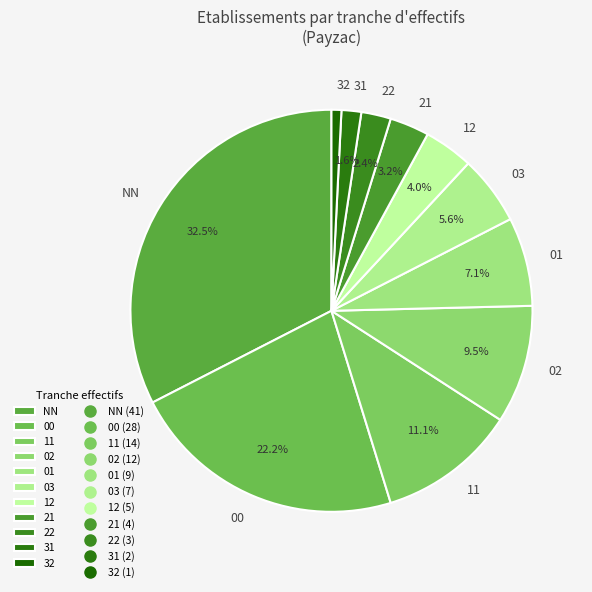

Which has a higher value, 22 or 03?

03